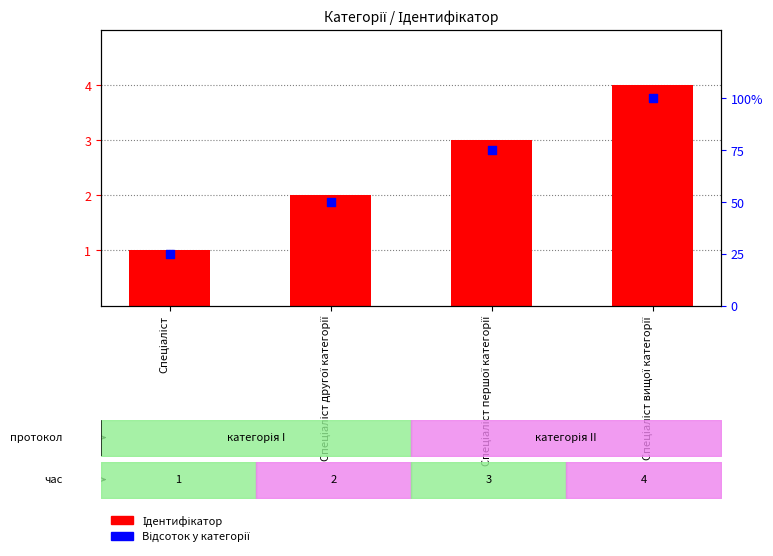

Is the value of Ідентифікатор at Спеціаліст першої категорії greater than the value of Відсоток at Спеціаліст другої категорії?

No